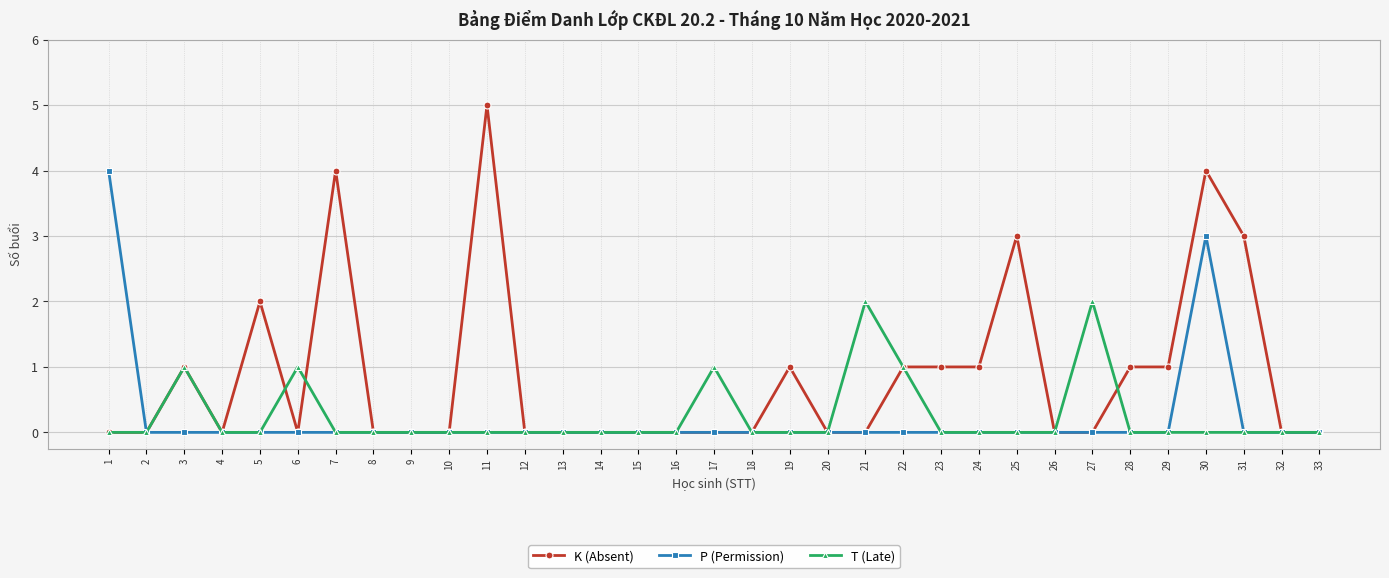

Which series has the largest range (max minus min)?

K (Absent)